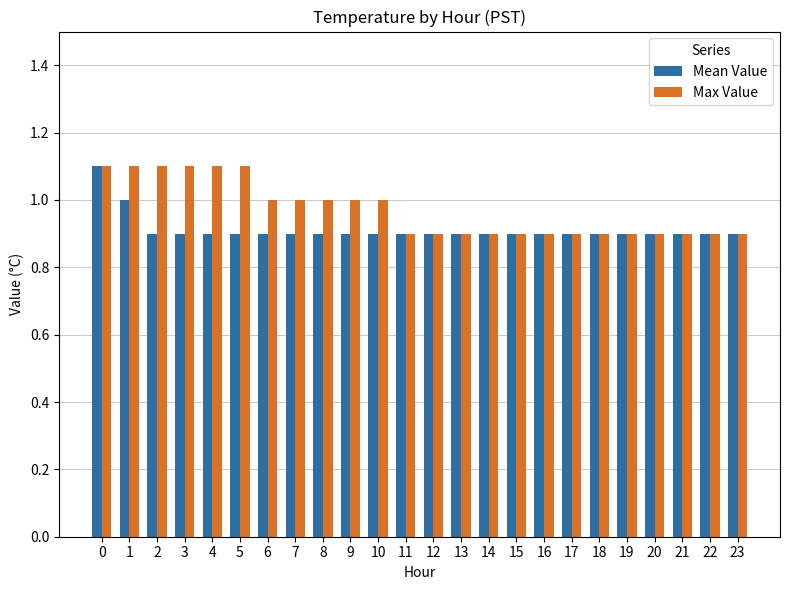

True or false: Max Value has a value of 1.5 at 16.

False